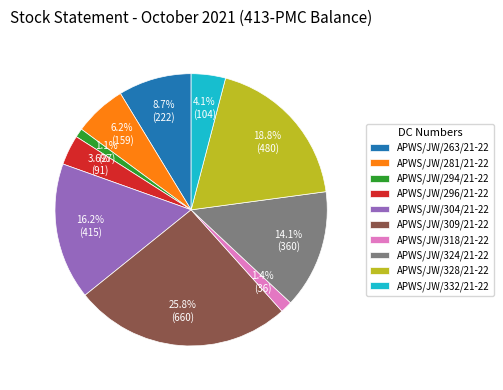

Which has a higher value, APWS/JW/304/21-22 or APWS/JW/332/21-22?

APWS/JW/304/21-22